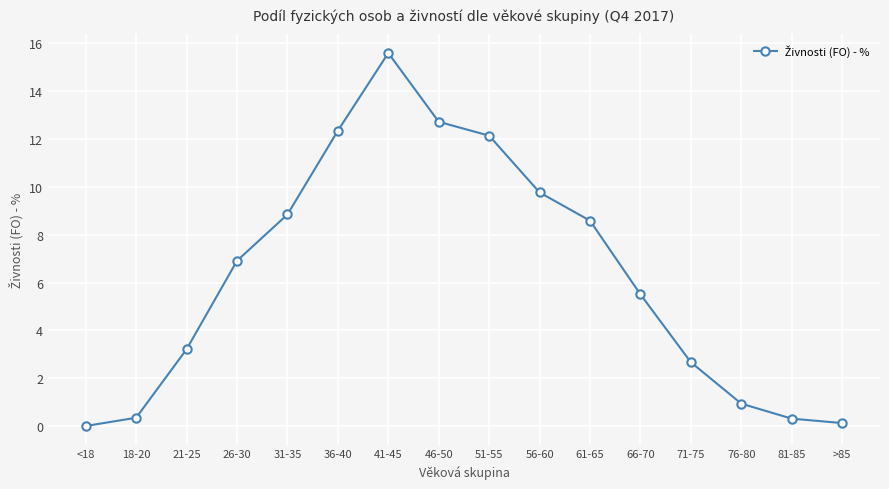

Count the number of values greater than 6.

8